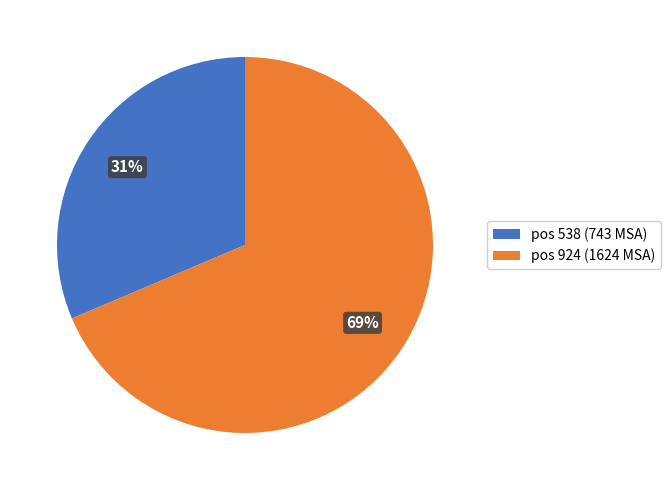

Is it true that pos 924 (1624 MSA) is 69% of the pie?

True